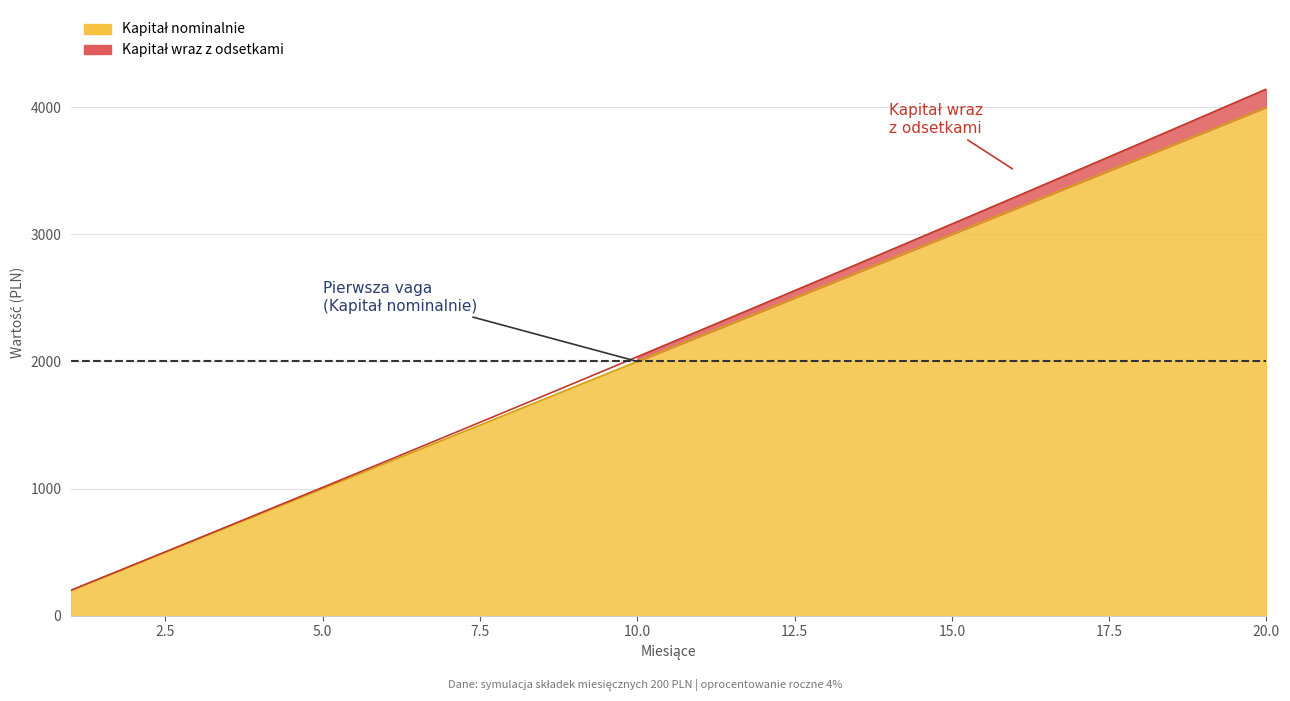

Reading left to right, list all the values displayed in this chart.

Kapitał nominalnie: 200.0	400.0	600.0	800.0	1000.0	1200.0	1400.0	1600.0	1800.0	2000.0	2200.0	2400.0	2600.0	2800.0	3000.0	3200.0	3400.0	3600.0	3800.0	4000.0
Kapitał wraz z odsetkami: 200.7	402.0	604.0	806.7	1010.0	1214.1	1418.8	1624.2	1830.3	2037.0	2244.5	2452.6	2661.5	2871.0	3081.3	3292.2	3503.8	3716.2	3929.2	4143.0